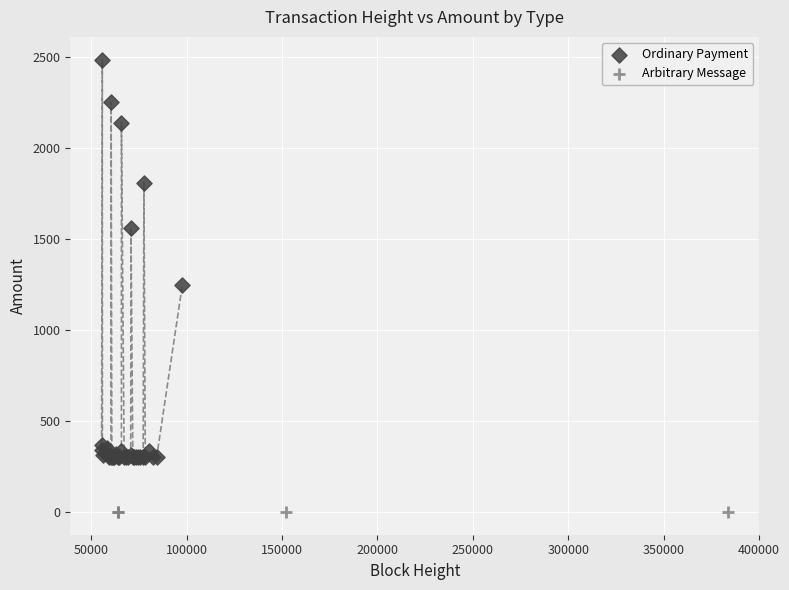

Which series contains the highest Y value?

Ordinary Payment